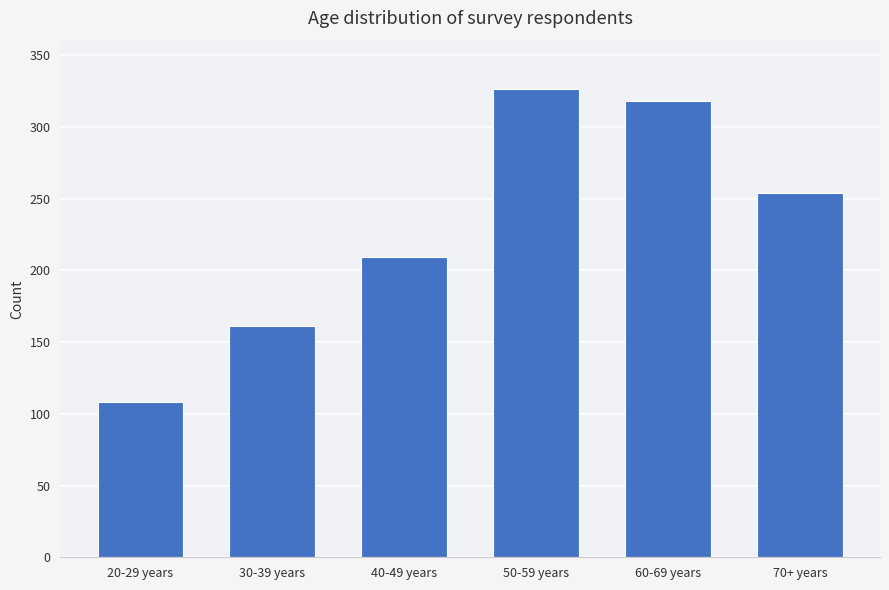

List the labels in order of value, largest first.

50-59 years, 60-69 years, 70+ years, 40-49 years, 30-39 years, 20-29 years